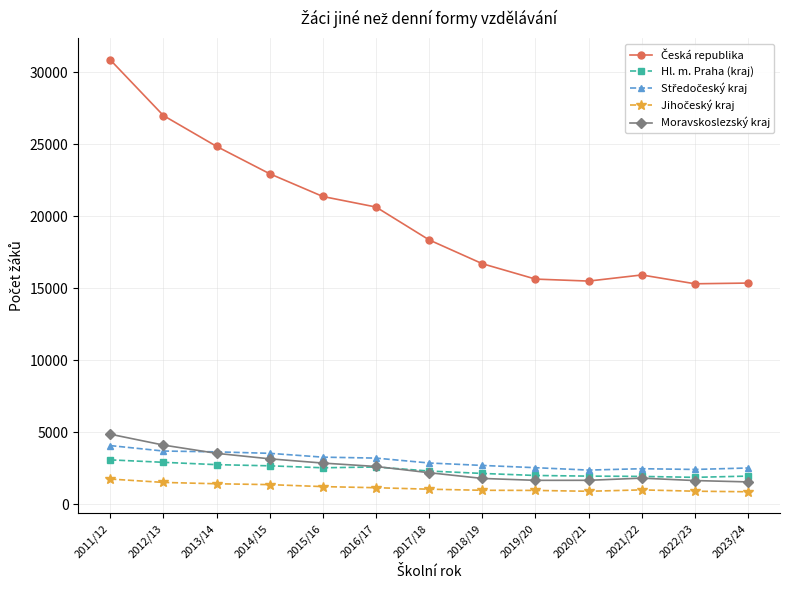

What is the difference between the highest and lowest values at 2019/20?

14671